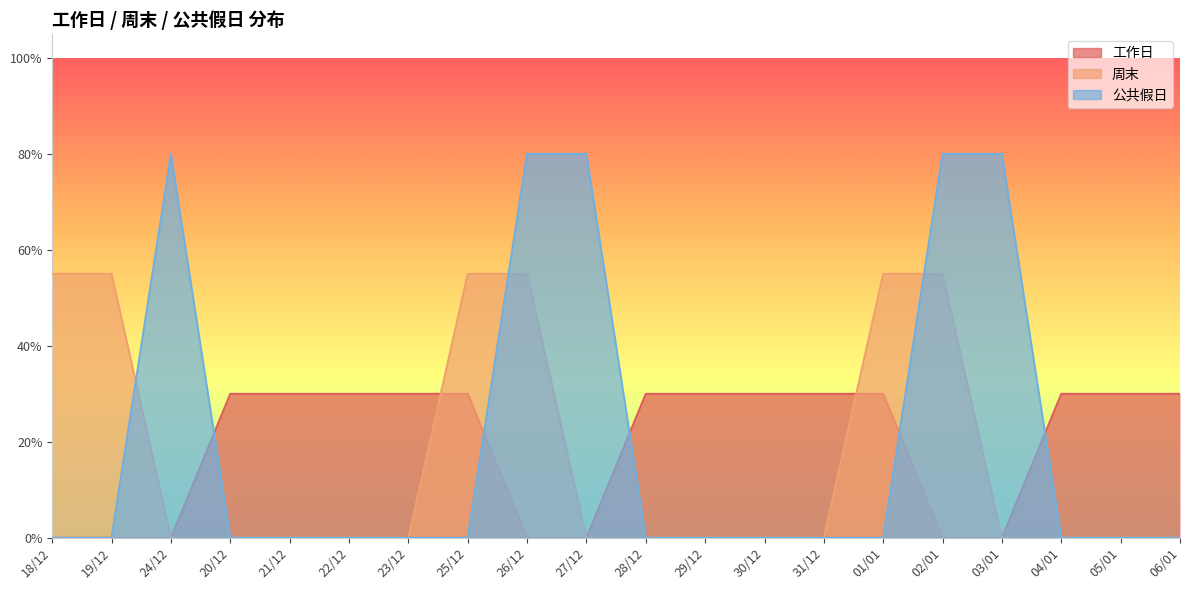

What is the value of the 工作日 point at the 18th from the left?

0.3